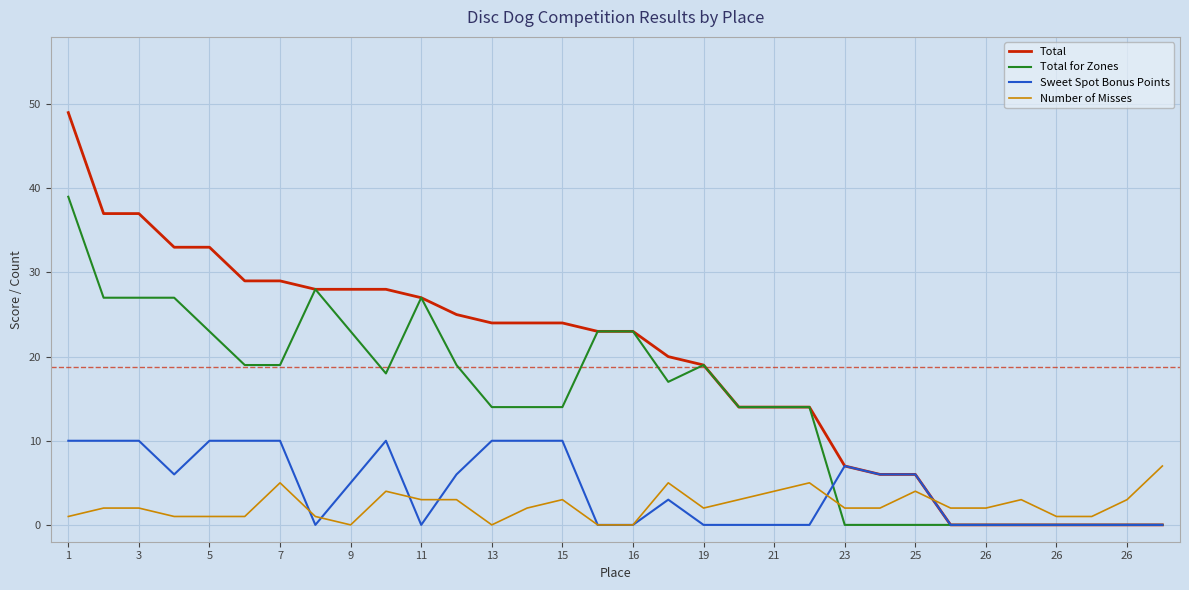

True or false: Number of Misses and Total for Zones intersect in this chart.

True